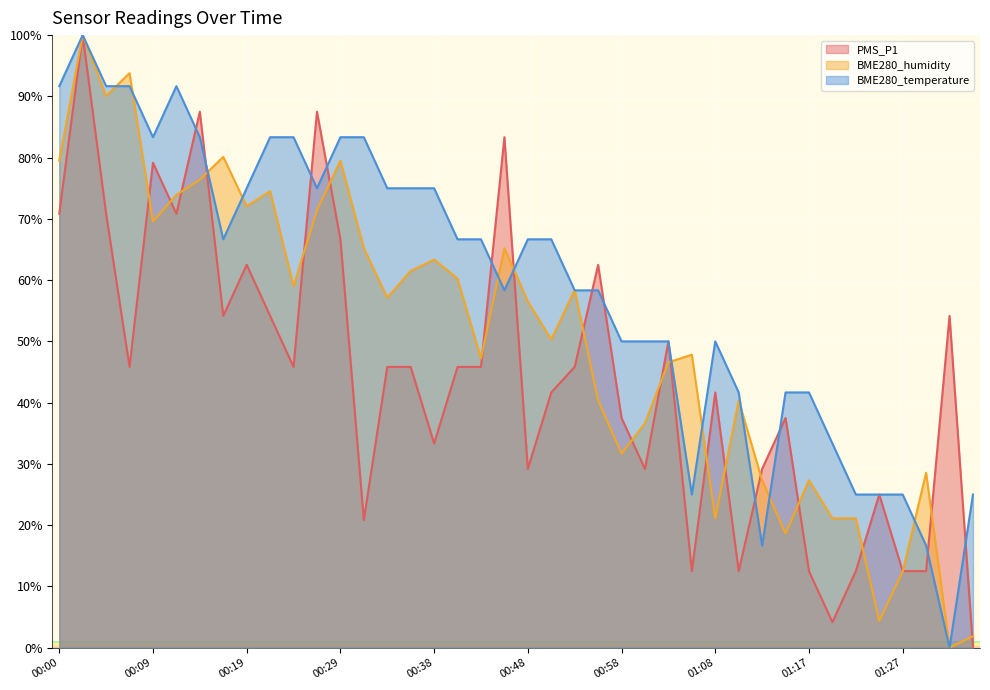

In BME280_humidity, how many points are lower than both neighbors (excluding endpoints)?

12